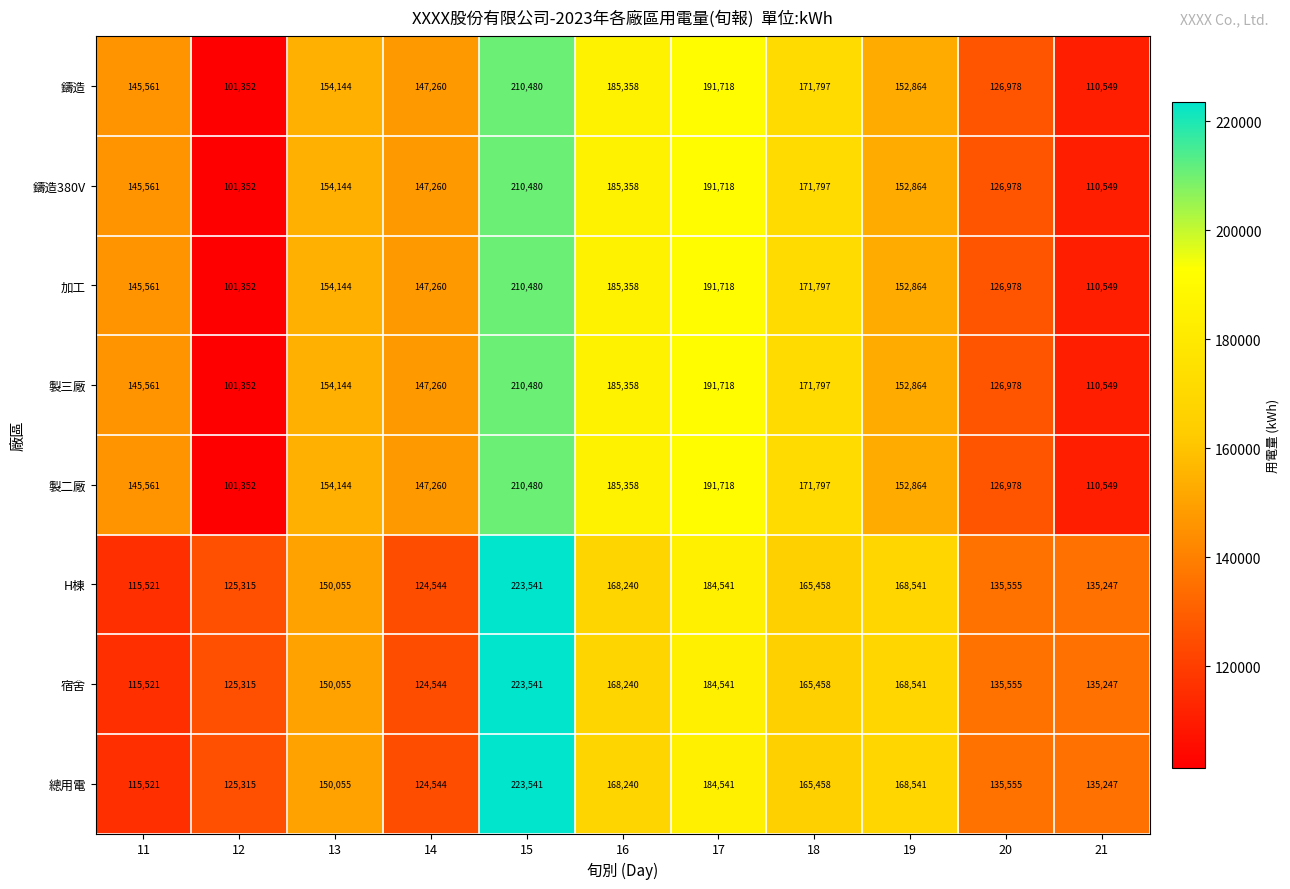

What is the difference between the second highest and second lowest values in the 總用電 series?

59997